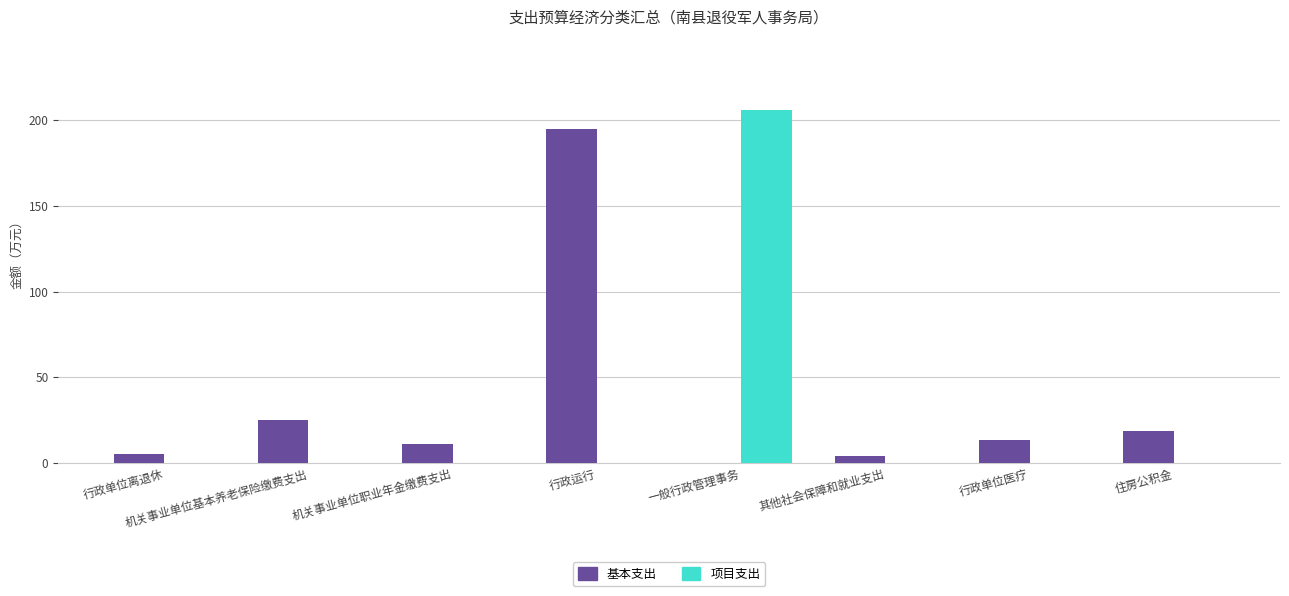

Where does the 基本支出 series first go above 13?

机关事业单位基本养老保险缴费支出